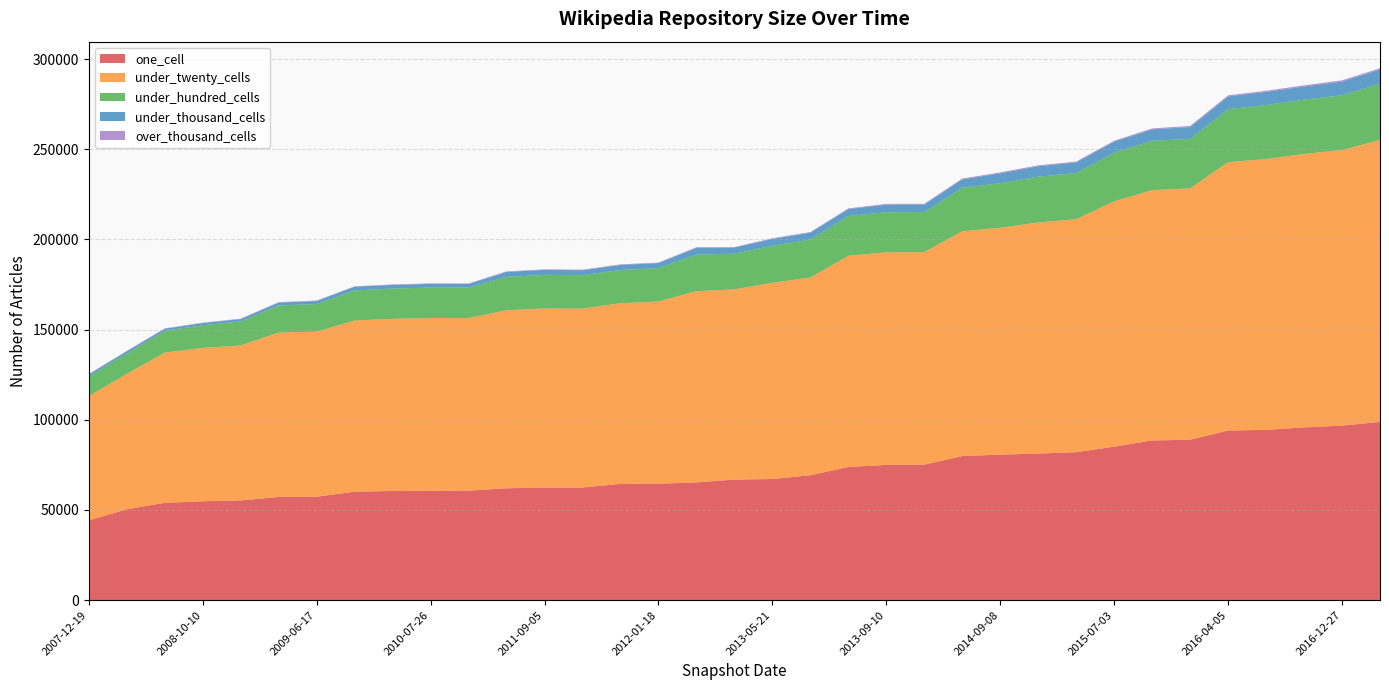

Reading right to left, what are all the values shown in this chart?

one_cell: 98832	96772	95801	94412	94072	88942	88558	85111	82025	81286	80689	79875	75126	74981	73825	69254	67169	66854	65291	64562	64470	62459	62454	62043	60698	60684	60529	60151	57357	57228	55296	54811	53963	50394	44189
under_twenty_cells: 156321	152785	151591	150091	148780	139344	138779	135965	129182	128109	125741	124667	117838	117885	117089	109588	108819	105435	106030	100978	100182	99153	99261	98681	95708	95754	95442	94894	91491	91139	85919	85032	83278	75029	68944
under_hundred_cells: 31163	30311	30113	30004	29356	27379	27387	26942	25612	25375	24706	24106	22171	22222	22039	21106	20500	19819	20249	18529	18405	18574	18614	18510	16843	16862	16769	16684	15327	15018	13328	12589	12083	11341	10818
under_thousand_cells: 7847	7605	7268	7263	7054	6616	6300	6177	5834	5783	5510	4667	4203	4204	3859	3771	3774	3404	3733	2802	2797	2741	2765	2735	2065	2071	2043	2038	1680	1604	1289	1192	1159	1235	1228
over_thousand_cells: 719	714	618	616	613	613	505	503	500	500	500	421	420	421	366	364	365	231	364	306	306	307	307	306	249	249	249	240	240	239	234	200	191	190	186